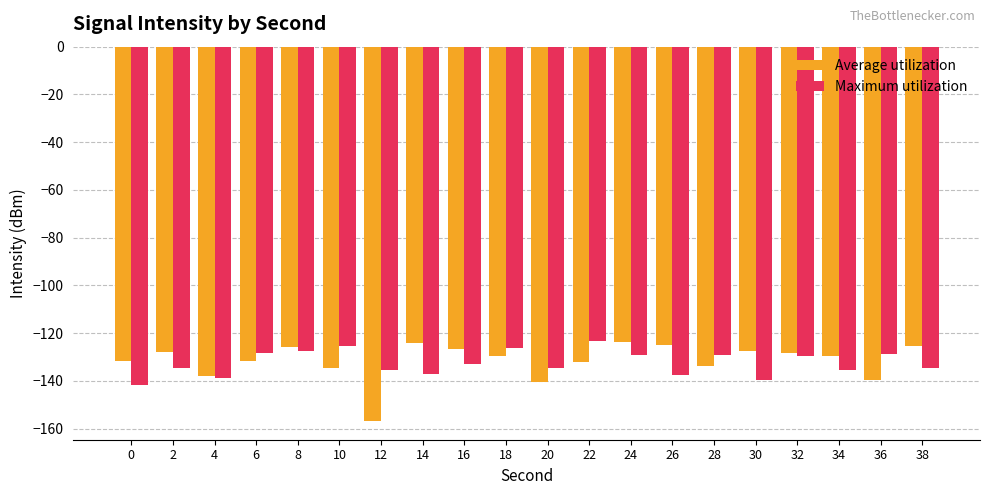

What are all the series names shown in the legend?

Average utilization, Maximum utilization